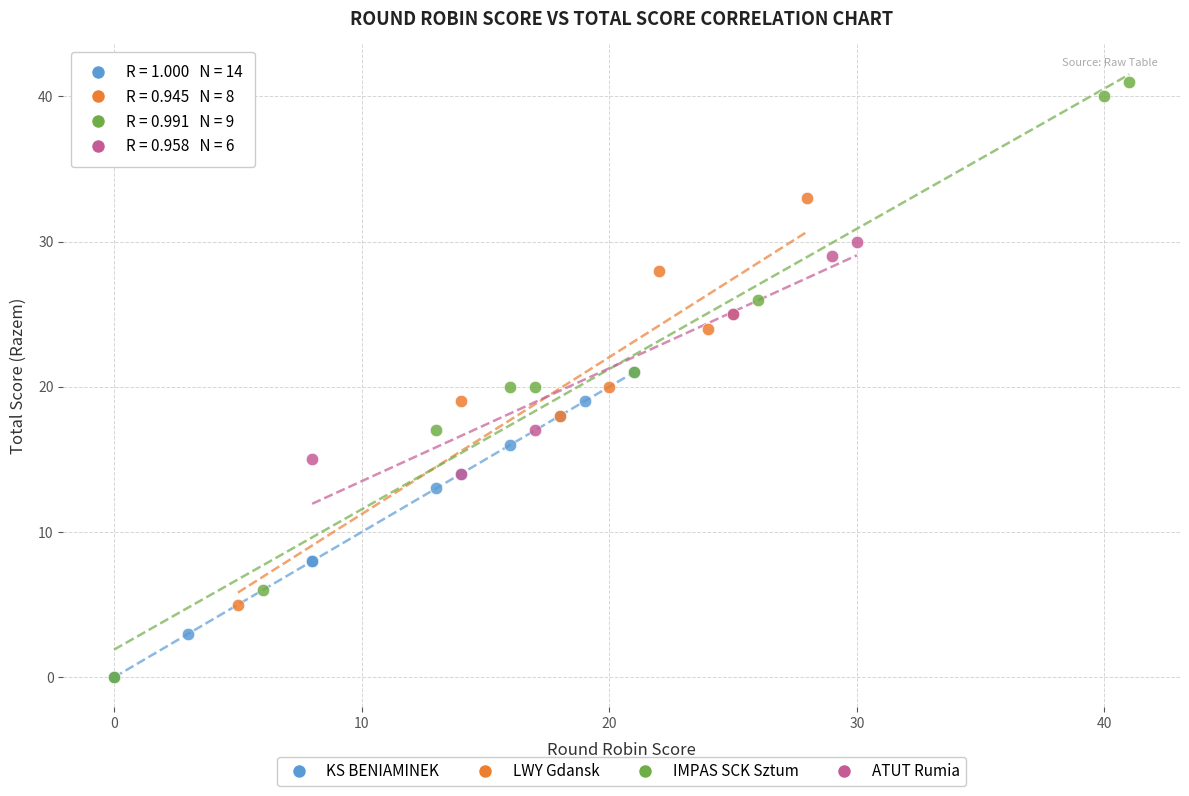

Which series has the widest spread of Y values?

IMPAS SCK Sztum